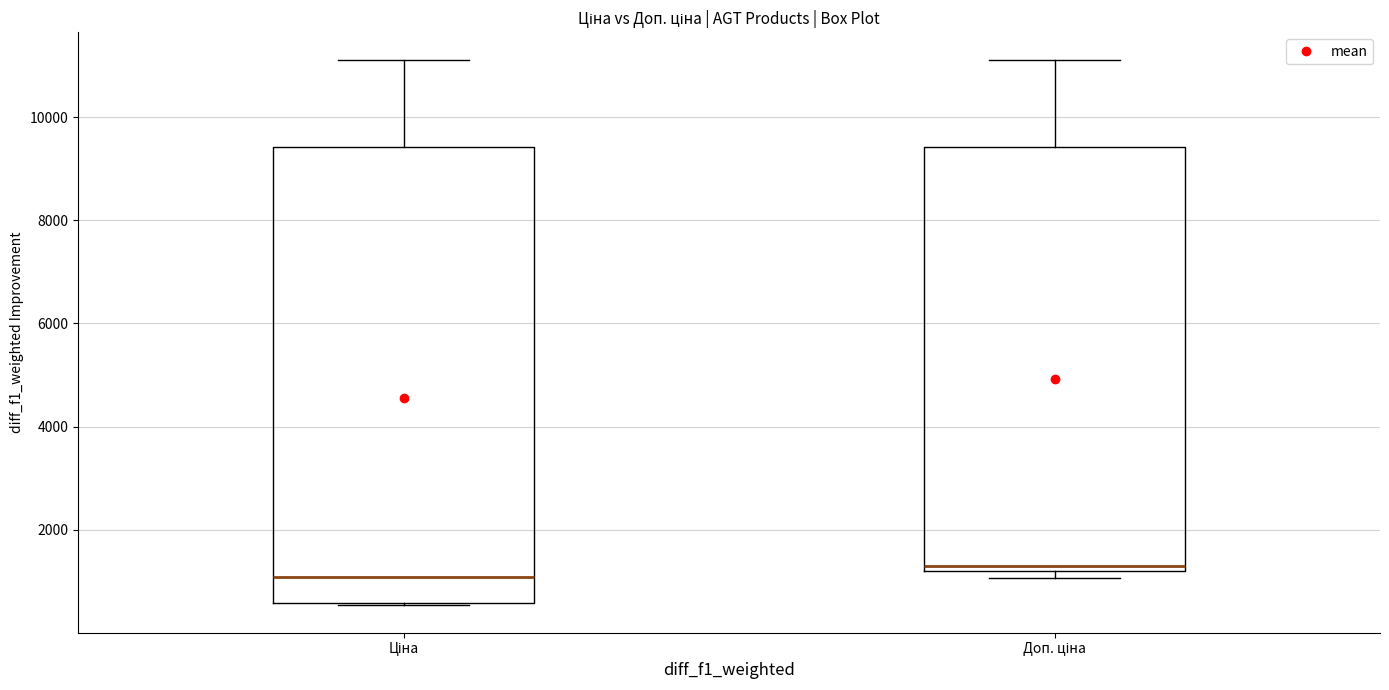

Reading left to right, read every box against the y-axis: the position of its median line, the range the box covers, and the ends of its whiskers. The values are not printed on the chart, so give them approximately, as read against the axis.

Ціна: median 1000, box 600 to 9400, whiskers 600 to 11200
Доп. ціна: median 1200 (just above the box's lower edge), box 1200 to 9400, whiskers 1000 to 11200